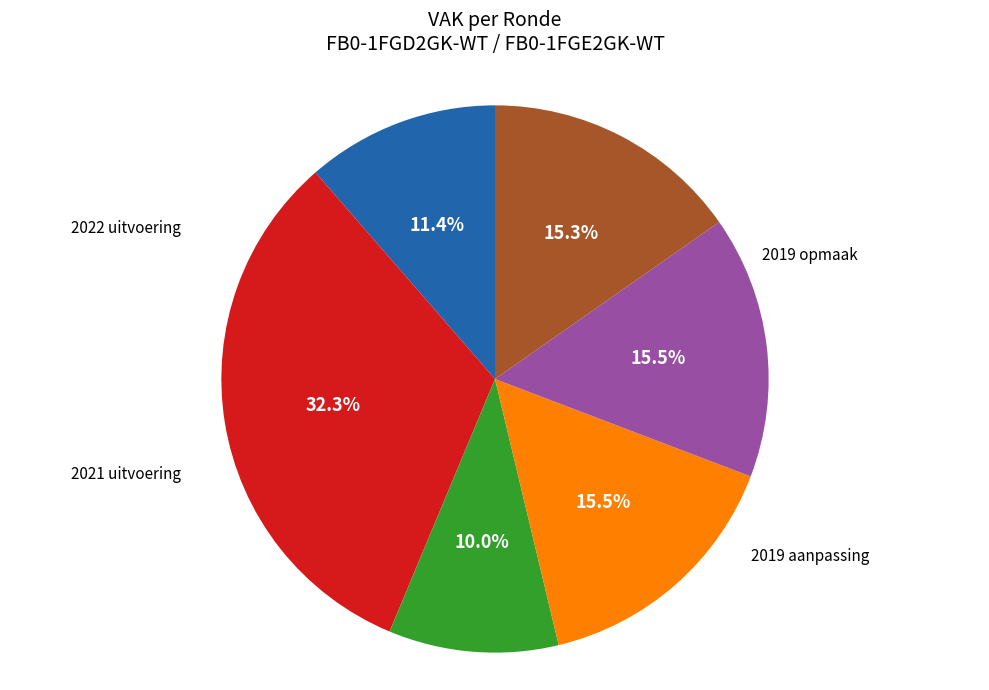

What percentage is NOT represented by 2021 uitvoering?

90.0%